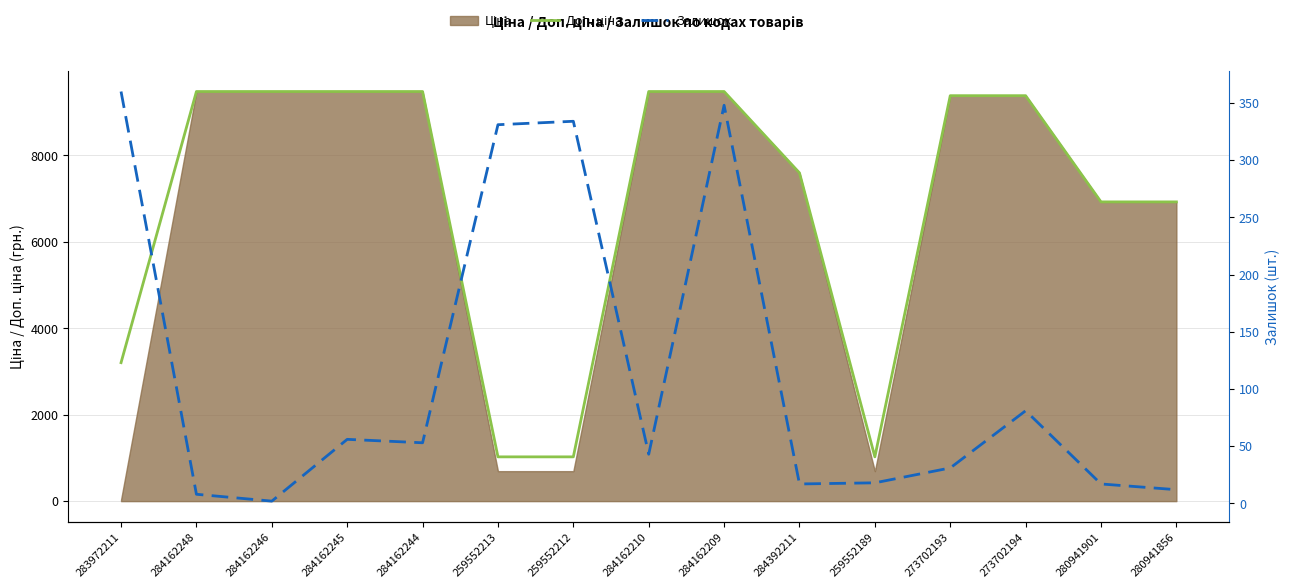

Between 284162244 and 284392211, which series saw the biggest shift?

Доп. ціна